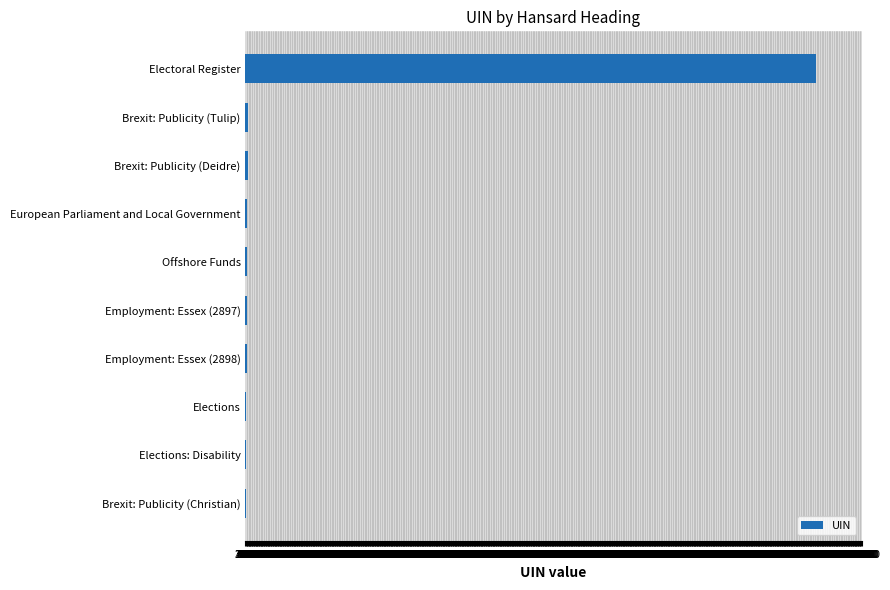

Is it true that the value at Electoral Register is 900093?

True